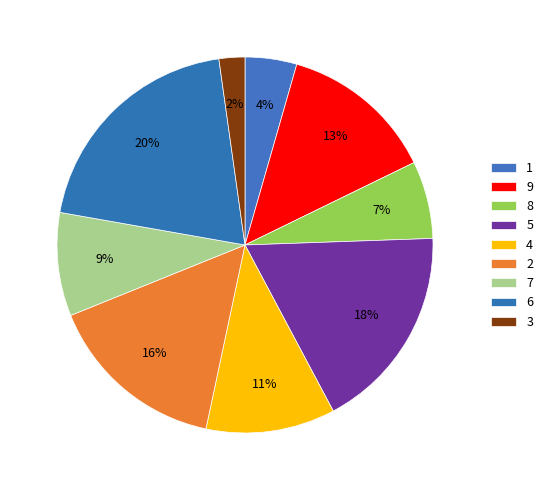

Which category has the biggest portion of the pie?

6